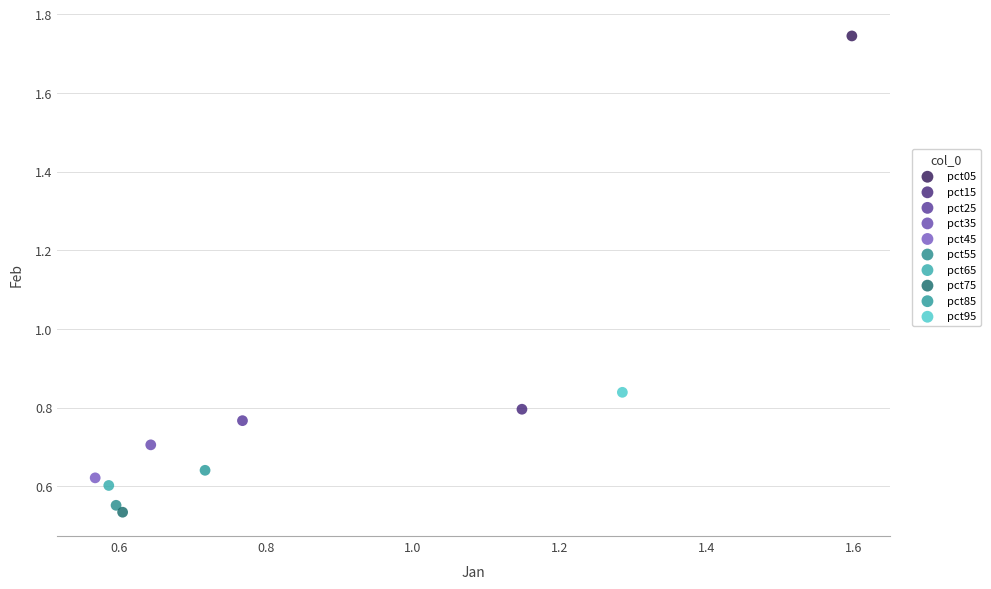

What are all the series names shown in the legend?

pct05, pct15, pct25, pct35, pct45, pct55, pct65, pct75, pct85, pct95